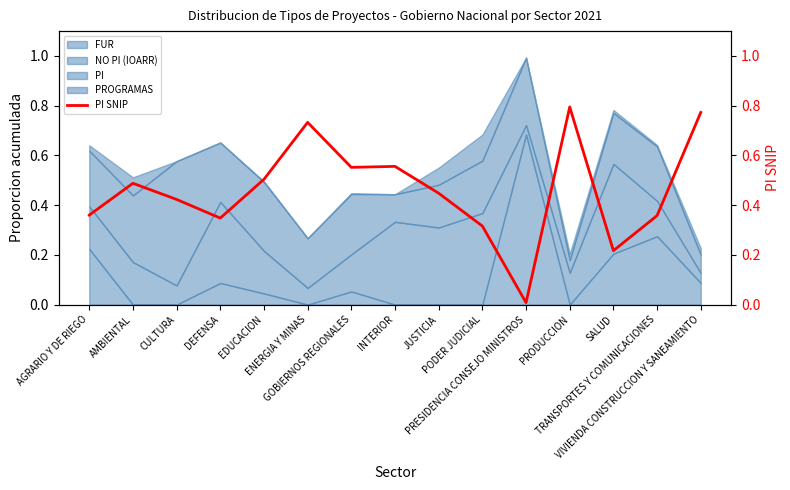

Does the chart display data point markers on the line(s)?

No